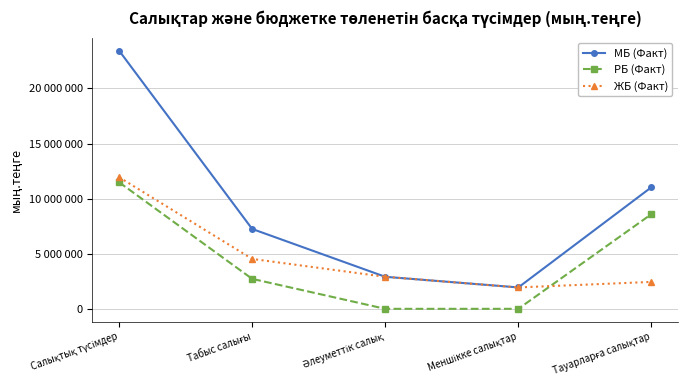

Which has a higher value, Табыс салығы or Тауарларға салықтар?

Тауарларға салықтар